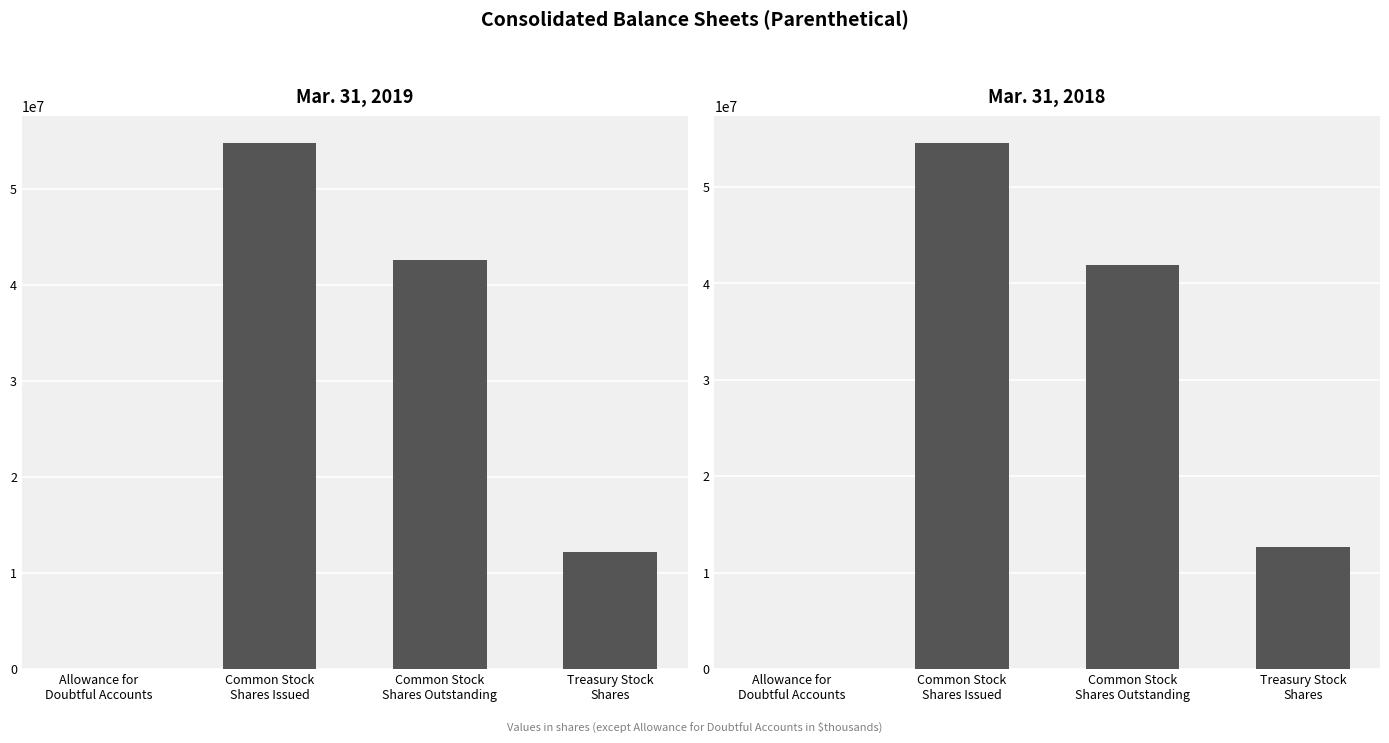

Where is Mar. 31, 2018 nearest to the value 27303874?

Common Stock
Shares Outstanding